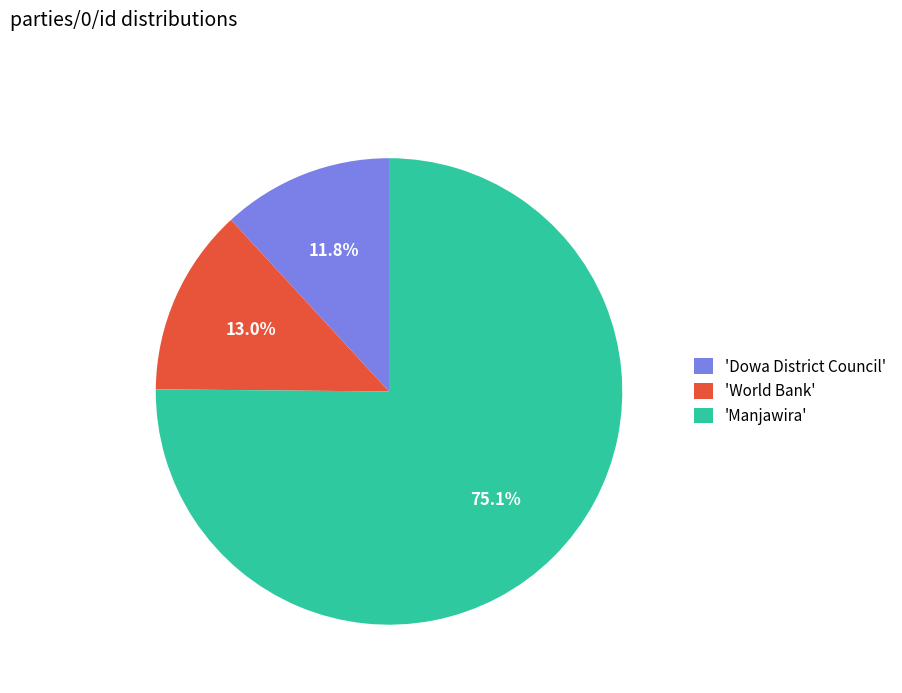

Which slice is the largest?

'Manjawira'